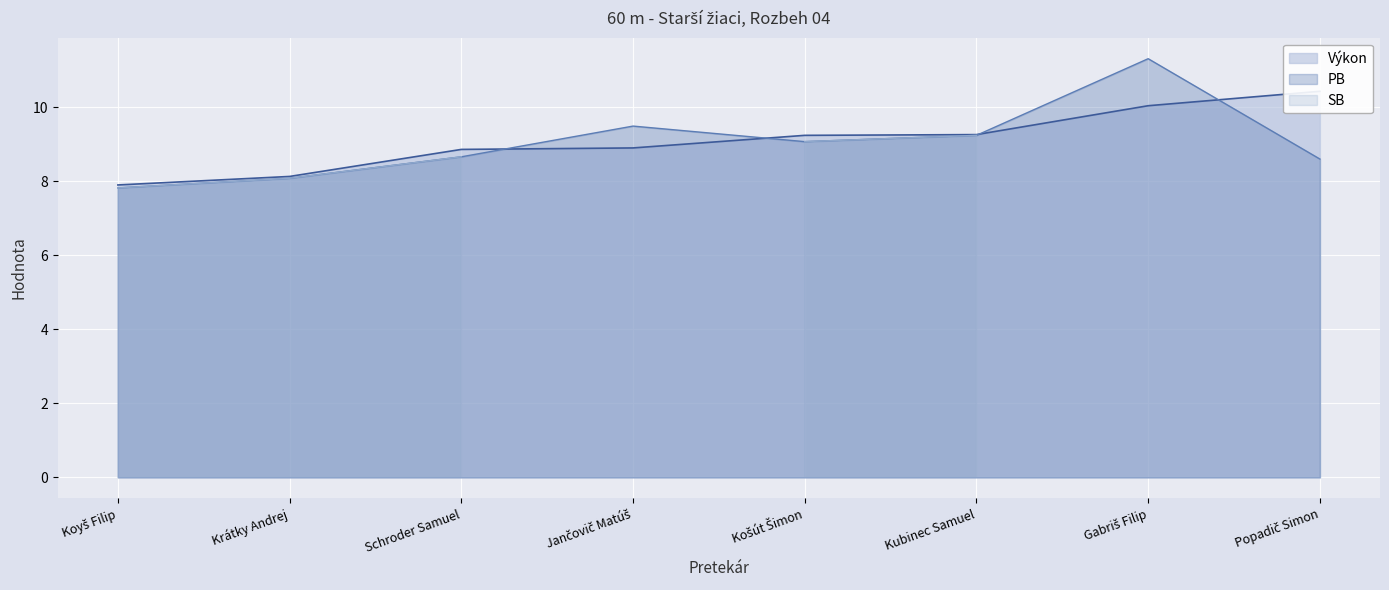

Between which two adjacent categories do Výkon and PB first intersect?

Schroder Samuel and Jančovič Matúš